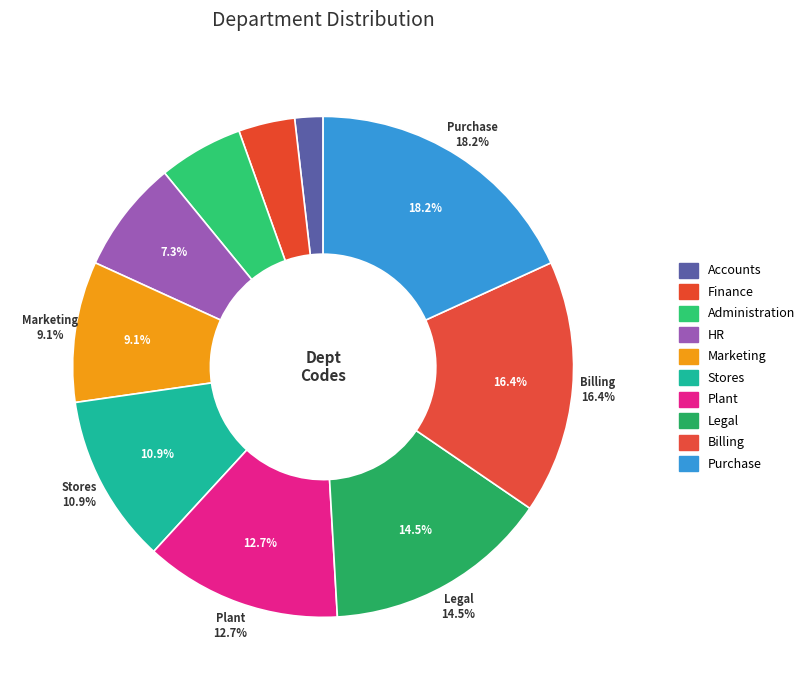

Is there a majority slice in this chart?

No